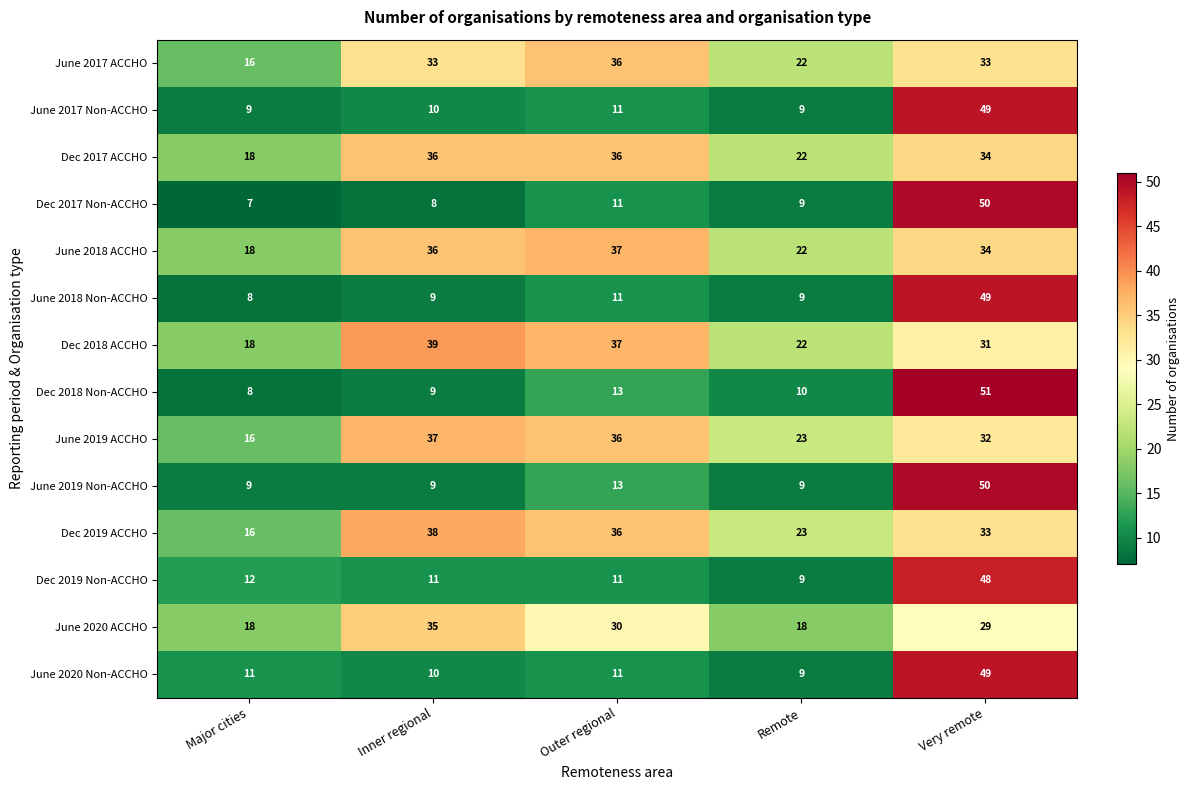

What is the difference between the maximum and minimum values in the June 2019 ACCHO series?

21